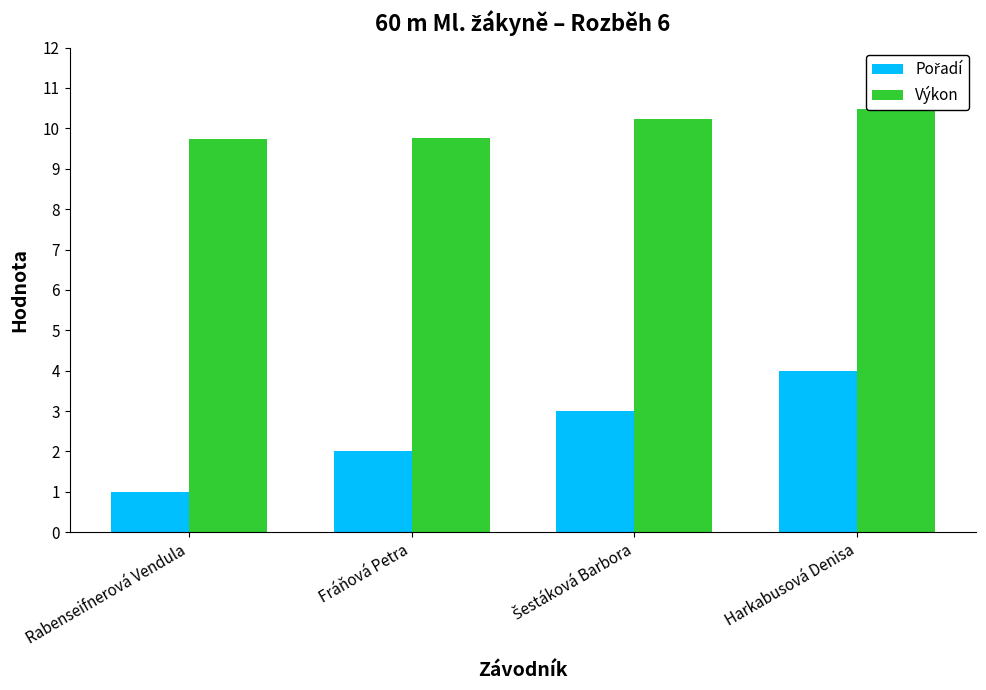

What is the difference between the highest and lowest values at Rabenseifnerová Vendula?

8.7